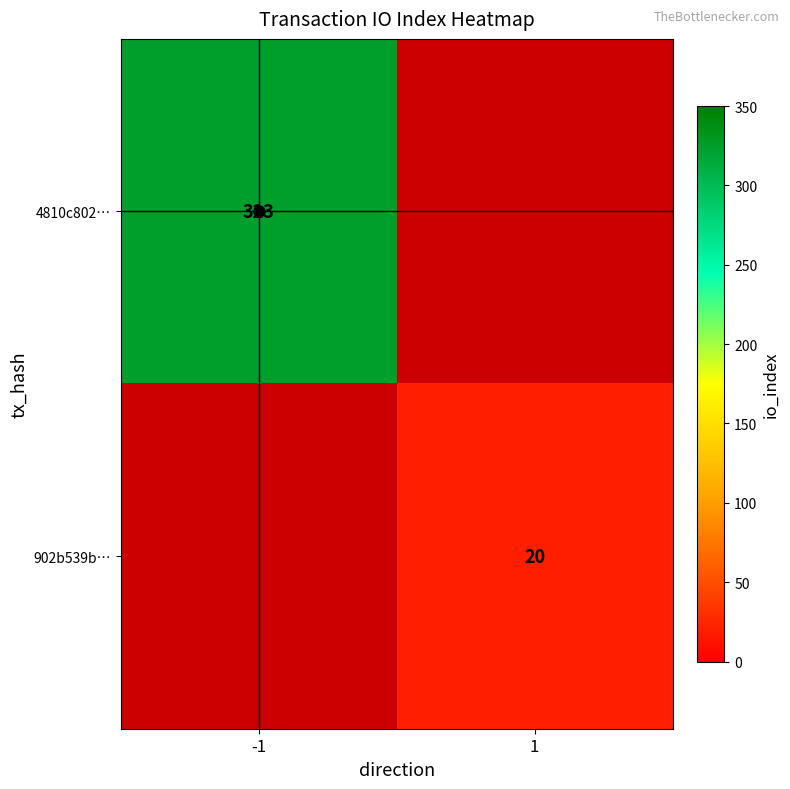

Is the value of 4810c802… at -1 greater than the value of 902b539b… at 1?

Yes